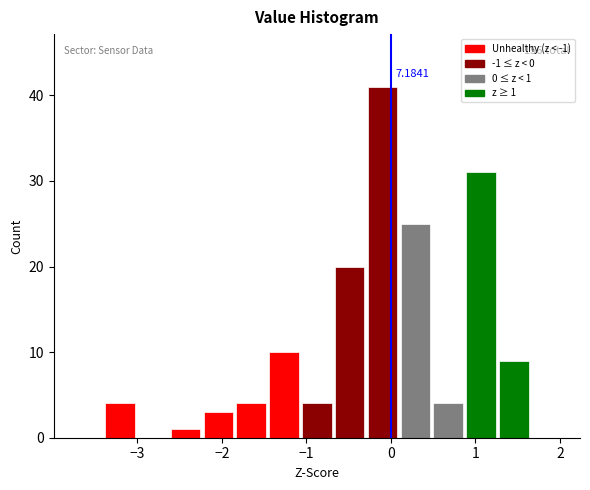

Read against the x-axis, roughly where is the centre of the tallest bar?

-0.1